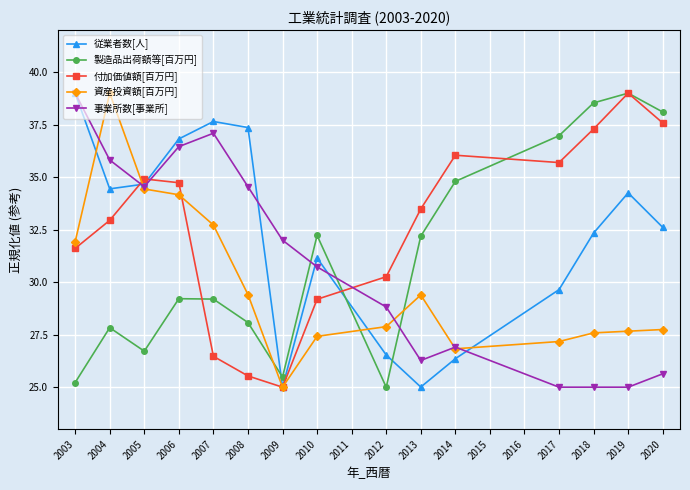

How many data points in 従業者数[人] are less than 32?

6